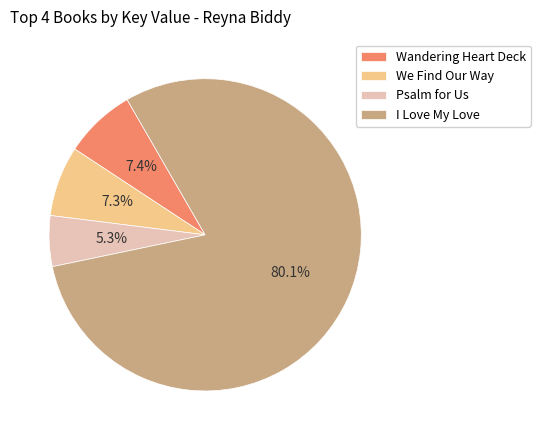

Which has a higher value, I Love My Love or Psalm for Us?

I Love My Love